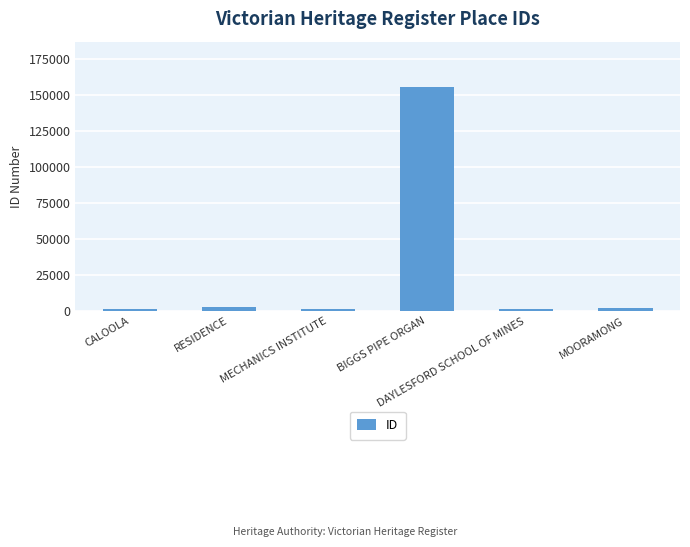

What is the sum of all values?

164947